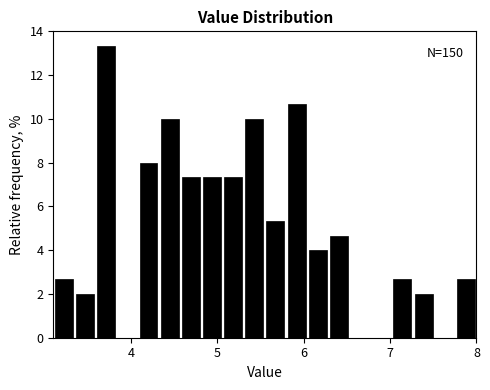

Read against the x-axis, roughly where is the centre of the tallest bar?

3.7